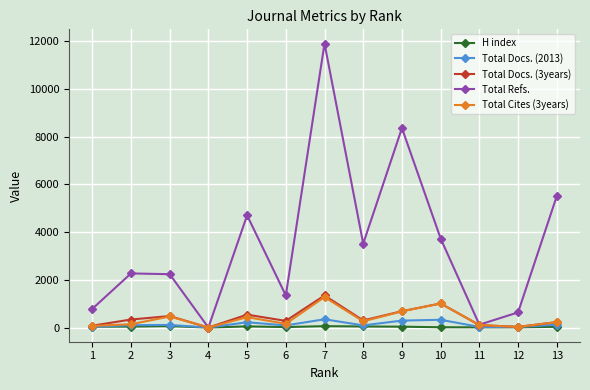

The value of Total Docs. (2013) at 4 is 0. True or false?

True